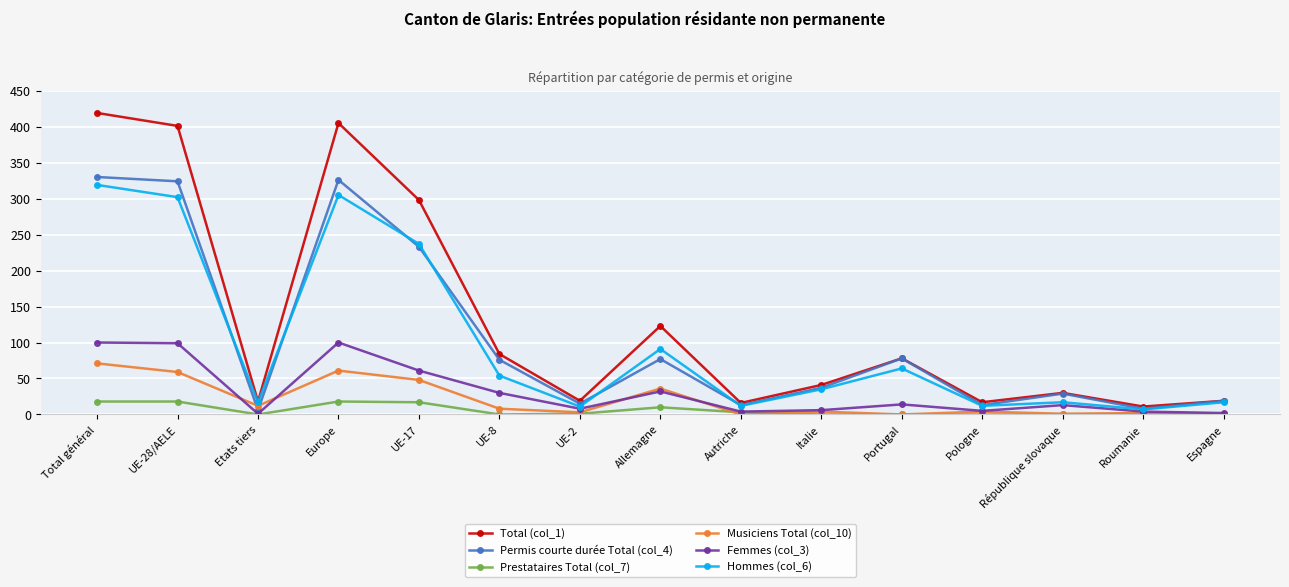

Which series has the widest spread of values?

Total (col_1)